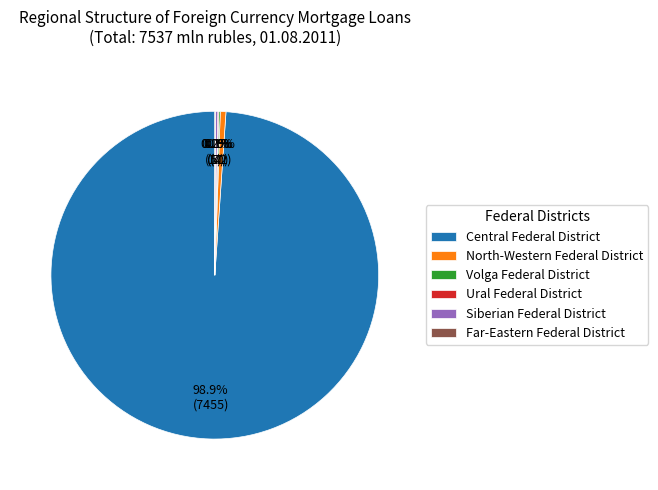

What is the majority slice?

Central Federal District